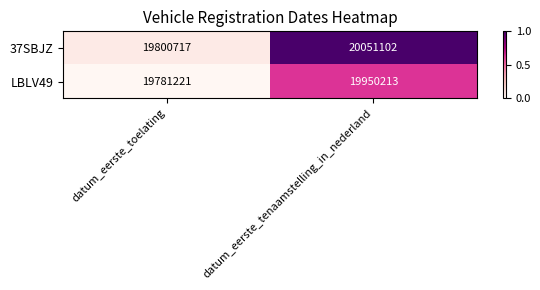

At which category is the sum across all series the highest?

datum_eerste_tenaamstelling_in_nederland